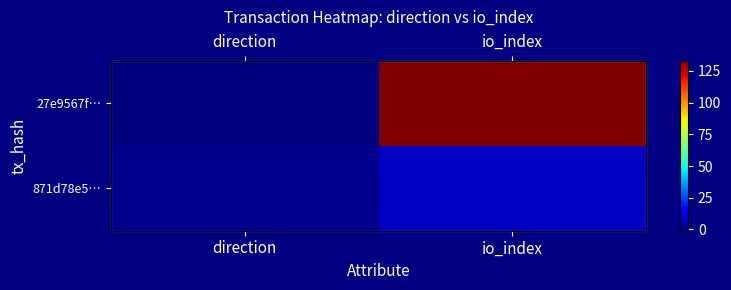

Between direction and io_index, which series saw the biggest shift?

27e9567f…